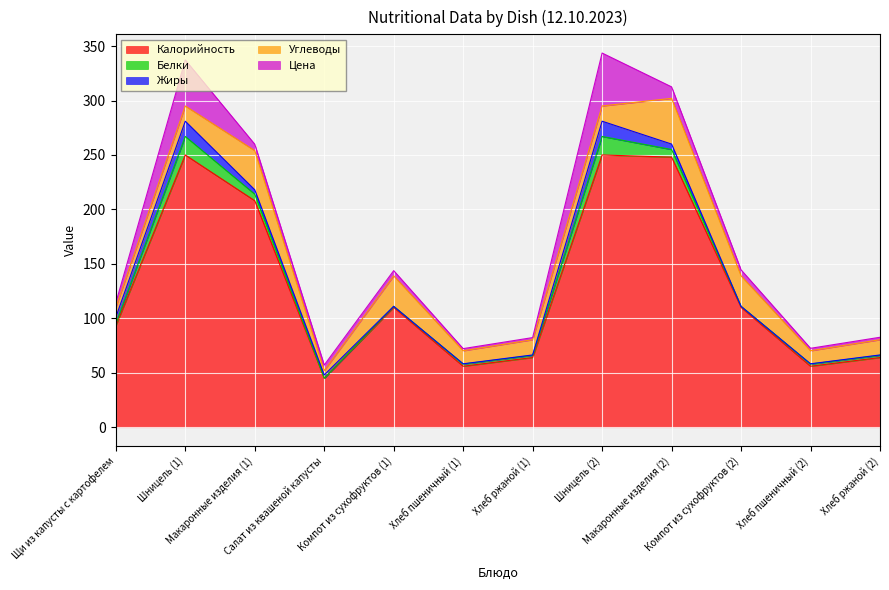

What position from the left is Хлеб ржаной (2)?

12